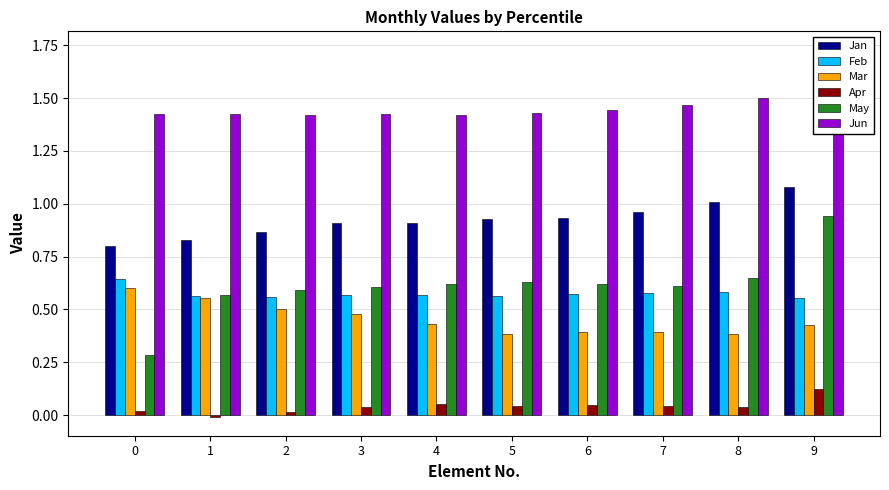

Where is Mar nearest to the value 0?

8